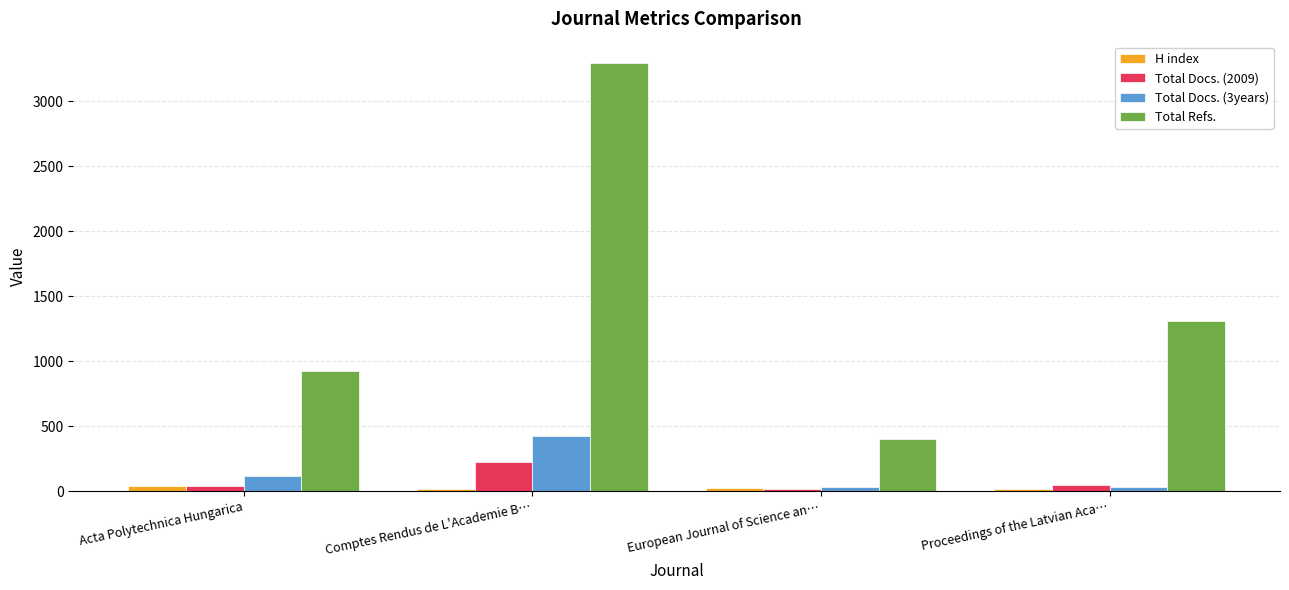

How many groups of bars are there?

4